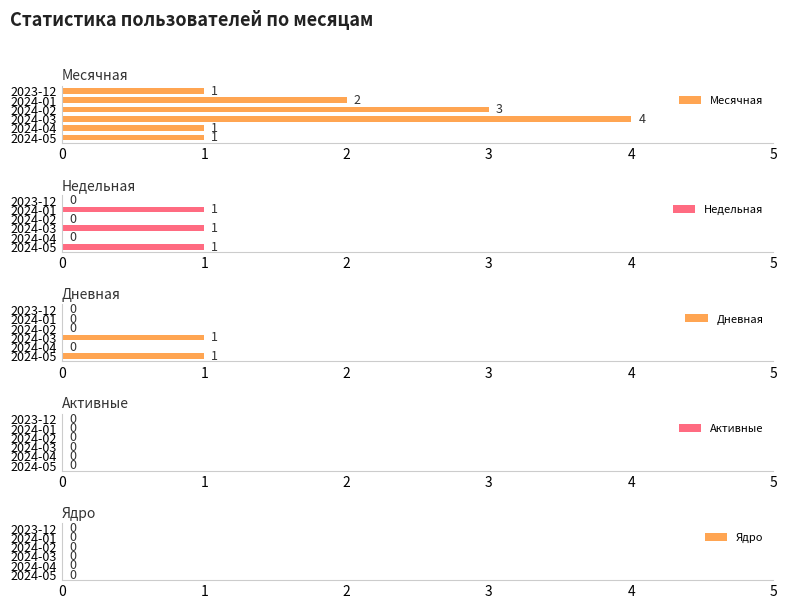

What is the sum of all Месячная values?

12